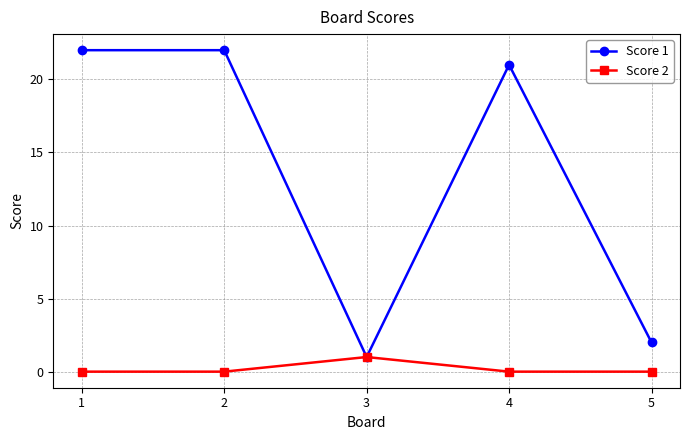

Reading left to right, what are all the values shown in this chart?

Score 1: 22	22	1	21	2
Score 2: 0	0	1	0	0